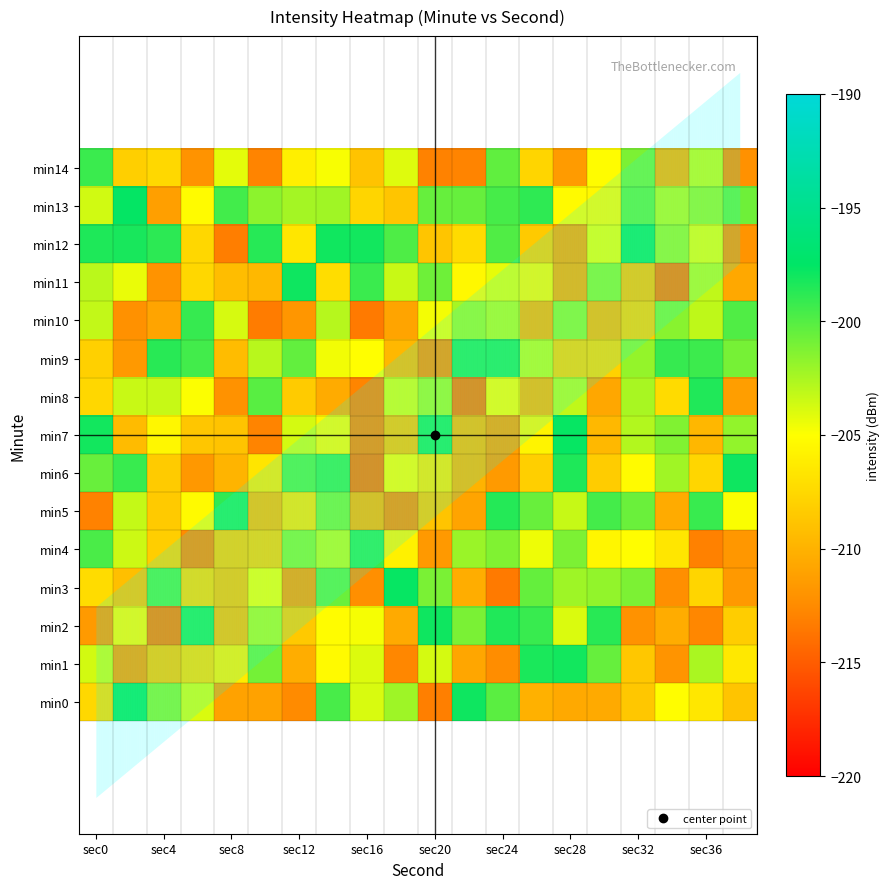

How many data points does each series have?

20